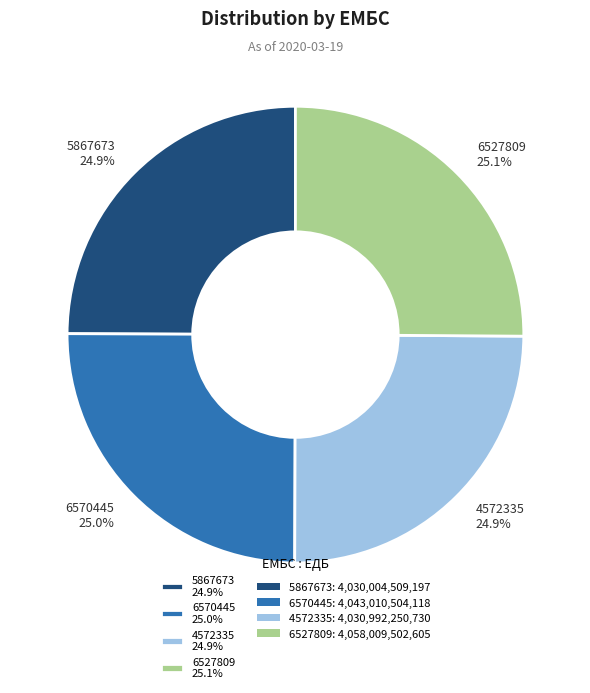

To the nearest percent, what is the combined percentage of 6527809 and 4572335?

50%